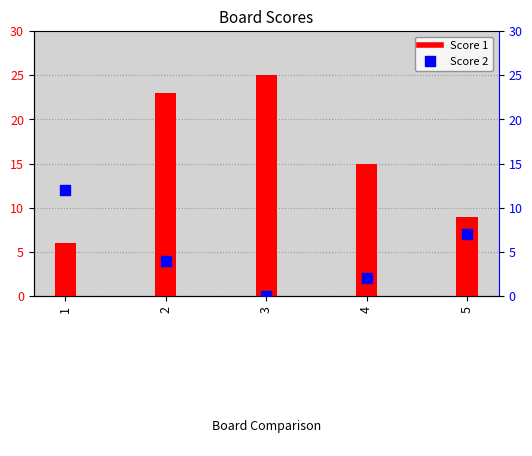

What is the total value across all series at 3?

25